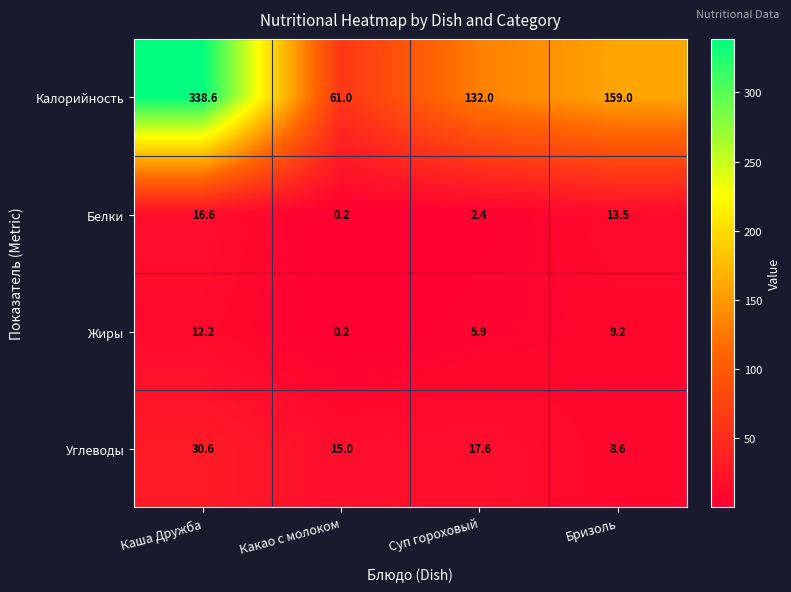

What is the spread (max minus min) of values at Каша Дружба?

326.4